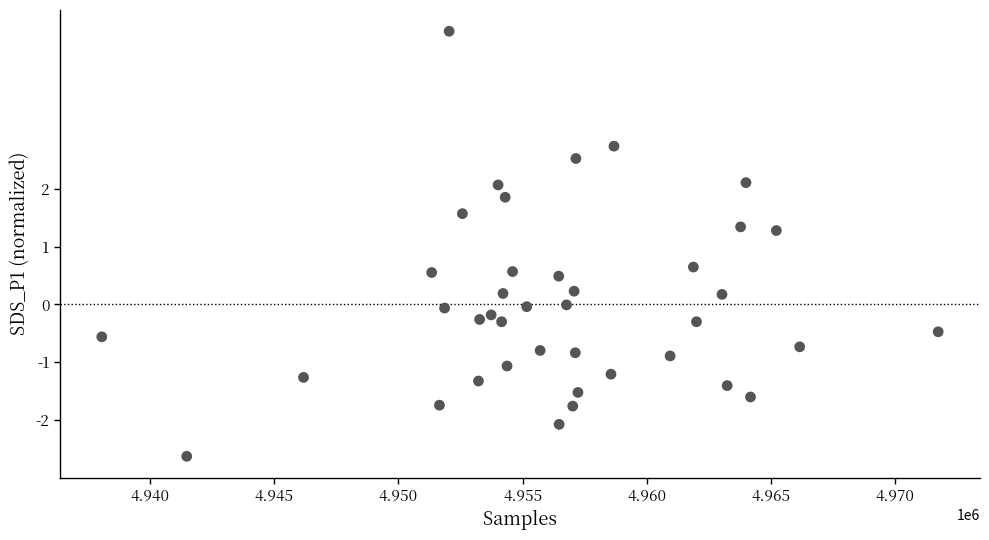

What is the range of X values (max minus min)?

33668.0